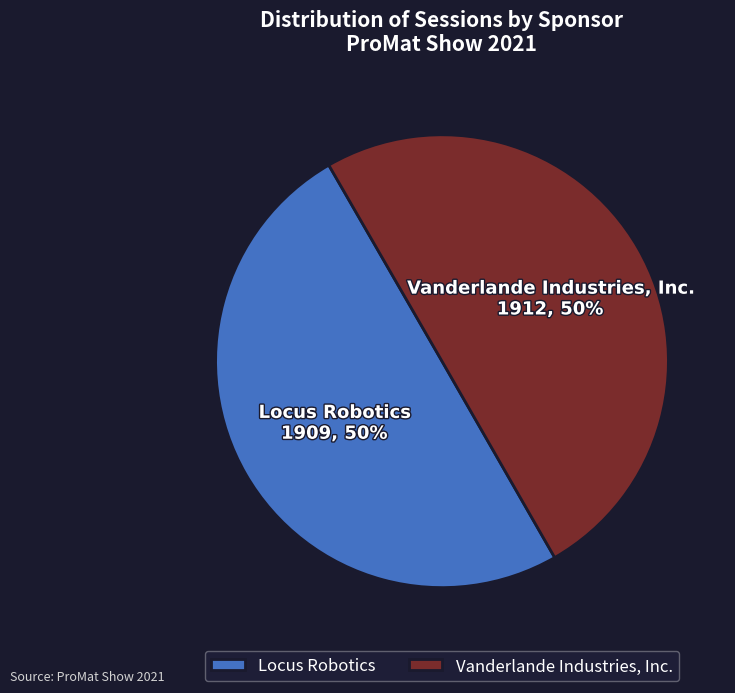

To the nearest percent, what is the average slice percentage?

50%